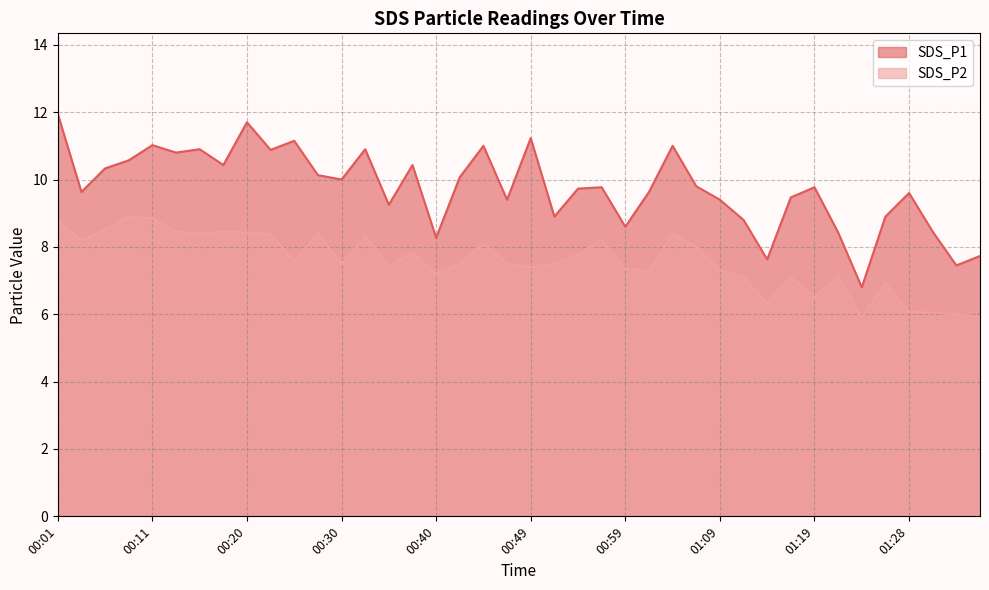

At which category is the sum across all series the highest?

00:01